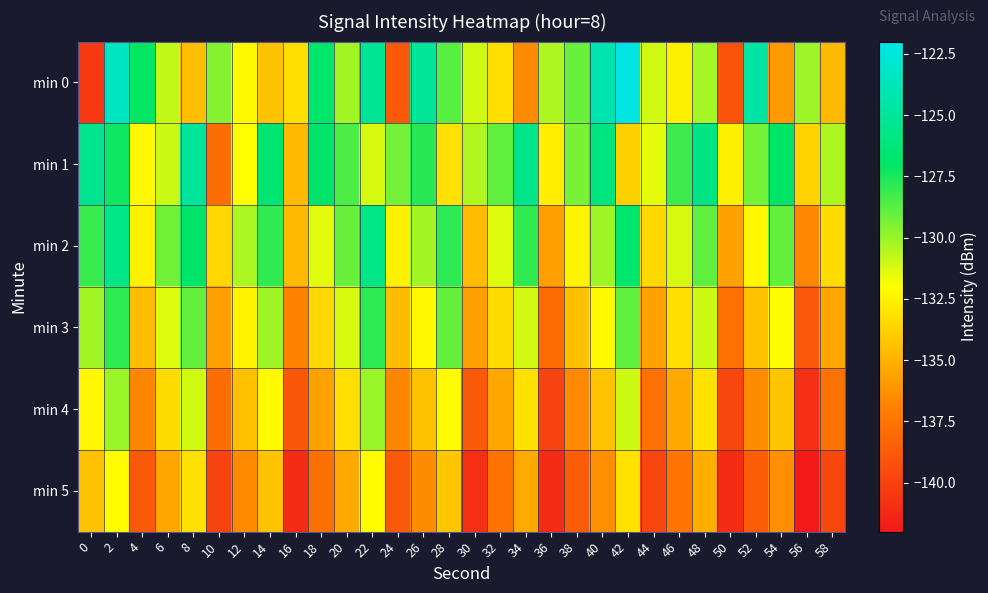

Reading left to right, what are all the values shown in this chart?

min 0: 0=-140.4	2=-123.4	4=-127.2	6=-130.8	8=-134.5	10=-129.6	12=-132.2	14=-134.3	16=-133.3	18=-126.8	20=-130.2	22=-125.2	24=-138.8	26=-125.1	28=-128.8	30=-131.1	32=-133.3	34=-136.5	36=-130.4	38=-129.1	40=-124.2	42=-122.2	44=-131.1	46=-132.6	48=-130.2	50=-139.2	52=-124.5	54=-135.9	56=-130.1	58=-134.7
min 1: 0=-125.5	2=-127.3	4=-132.2	6=-131.0	8=-124.9	10=-137.8	12=-132.1	14=-126.6	16=-134.7	18=-126.9	20=-128.5	22=-131.2	24=-129.3	26=-127.8	28=-133.1	30=-130.5	32=-128.9	34=-125.6	36=-132.7	38=-129.4	40=-126.1	42=-133.8	44=-131.5	46=-128.2	48=-125.9	50=-132.6	52=-129.3	54=-127.0	56=-133.7	58=-130.4
min 2: 0=-128.1	2=-125.8	4=-132.5	6=-129.2	8=-126.9	10=-133.6	12=-130.3	14=-128.0	16=-134.7	18=-131.4	20=-129.1	22=-125.8	24=-132.5	26=-130.2	28=-127.9	30=-134.6	32=-131.3	34=-128.0	36=-135.7	38=-132.4	40=-130.1	42=-126.8	44=-133.5	46=-131.2	48=-128.9	50=-135.6	52=-132.3	54=-129.0	56=-136.7	58=-133.4
min 3: 0=-130.2	2=-127.9	4=-134.6	6=-131.3	8=-129.0	10=-135.7	12=-132.4	14=-130.1	16=-136.8	18=-133.5	20=-131.2	22=-127.9	24=-134.6	26=-132.3	28=-129.0	30=-135.7	32=-133.4	34=-131.1	36=-137.8	38=-134.5	40=-132.2	42=-128.9	44=-135.6	46=-133.3	48=-131.0	50=-137.7	52=-134.4	54=-132.1	56=-138.8	58=-135.5
min 4: 0=-132.3	2=-130.0	4=-136.7	6=-133.4	8=-131.1	10=-137.8	12=-134.5	14=-132.2	16=-138.9	18=-135.6	20=-133.3	22=-130.0	24=-136.7	26=-134.4	28=-132.1	30=-138.8	32=-135.5	34=-133.2	36=-139.9	38=-136.6	40=-134.3	42=-131.0	44=-137.7	46=-135.4	48=-133.1	50=-139.8	52=-136.5	54=-134.2	56=-140.9	58=-137.6
min 5: 0=-134.4	2=-132.1	4=-138.8	6=-135.5	8=-133.2	10=-139.9	12=-136.6	14=-134.3	16=-141.0	18=-137.7	20=-135.4	22=-132.1	24=-138.8	26=-136.5	28=-134.2	30=-140.9	32=-137.6	34=-135.3	36=-141.0	38=-138.7	40=-136.4	42=-133.1	44=-139.8	46=-137.5	48=-135.2	50=-141.0	52=-138.7	54=-136.4	56=-142.0	58=-139.7